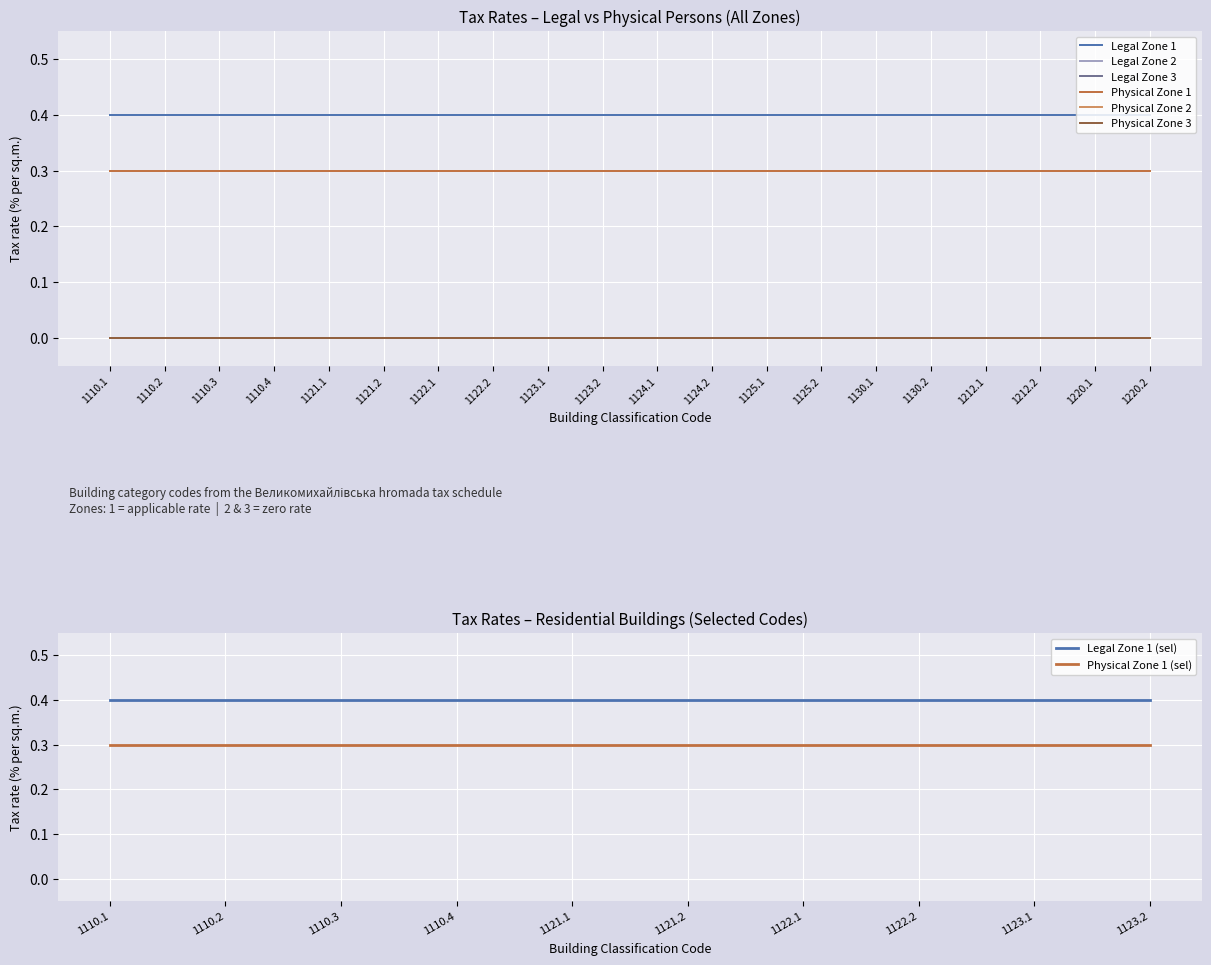

Is this an area chart (filled region under the line)?

No